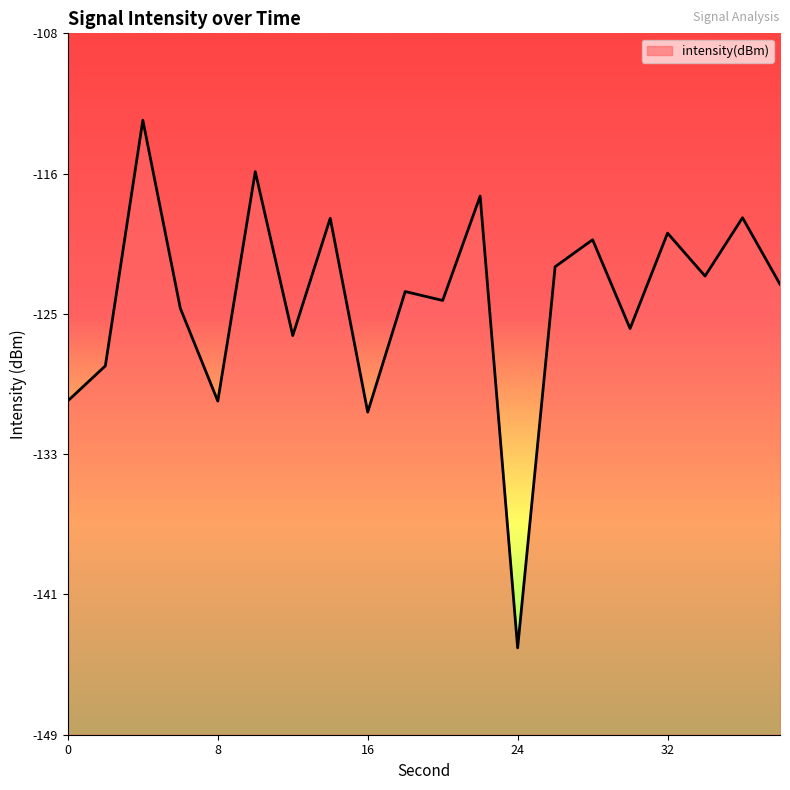

List the labels in order of value, largest first.

4, 10, 22, 36, 14, 32, 28, 26, 34, 38, 18, 20, 6, 30, 12, 2, 0, 8, 16, 24